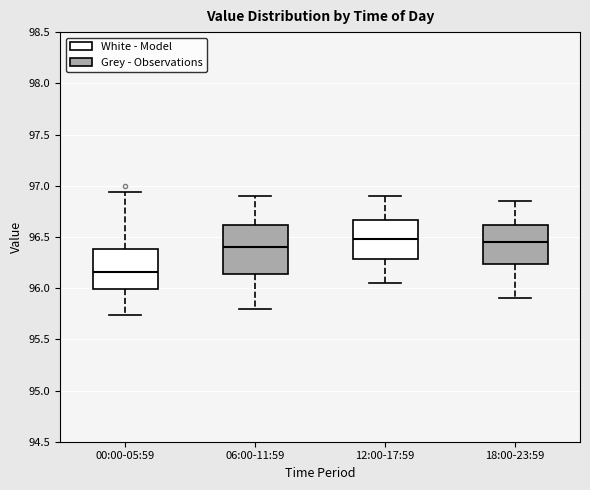

Where is the upper edge of the box for 06:00-11:59 on the y-axis? The values are not printed on the chart, so give them approximately, as read against the axis.

96.60